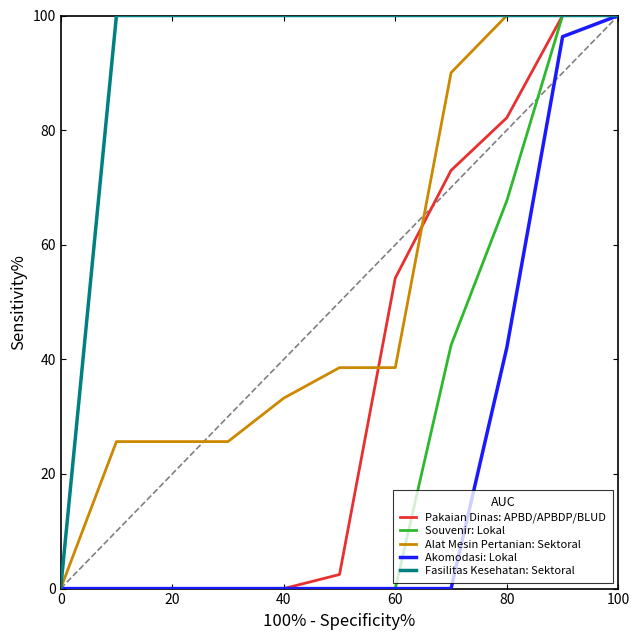

What is the maximum value for Pakaian Dinas: APBD/APBDP/BLUD?

100.0